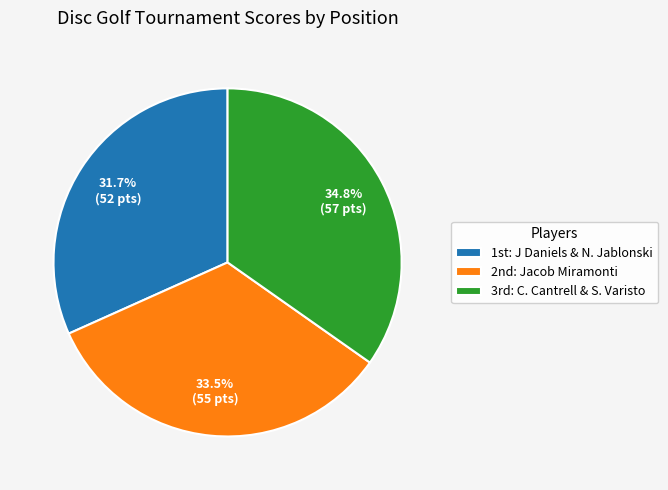

What is the largest slice in the pie chart?

3rd: C. Cantrell & S. Varisto